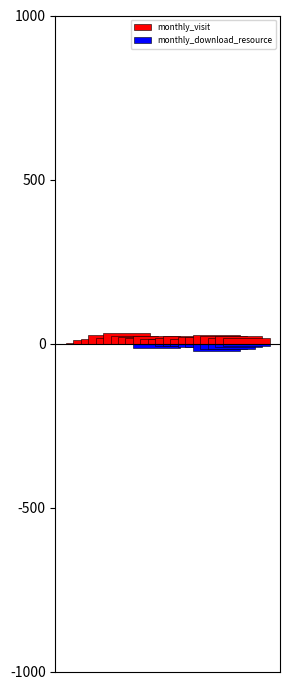

At how many categories does at least one series exceed 30?

1